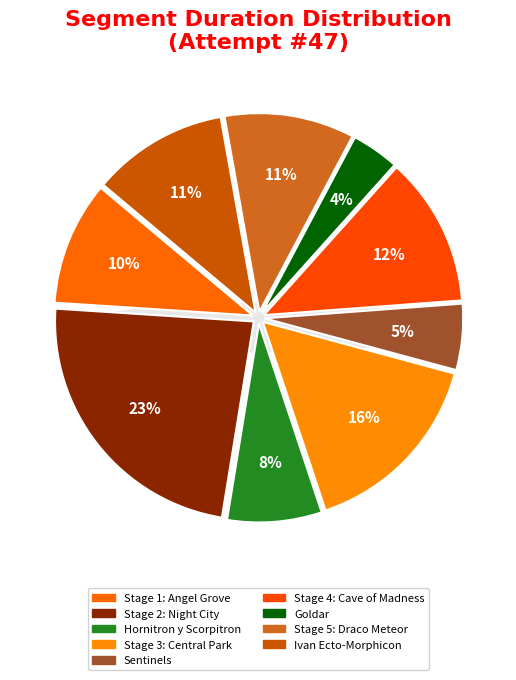

Which category has the smallest portion of the pie?

Goldar